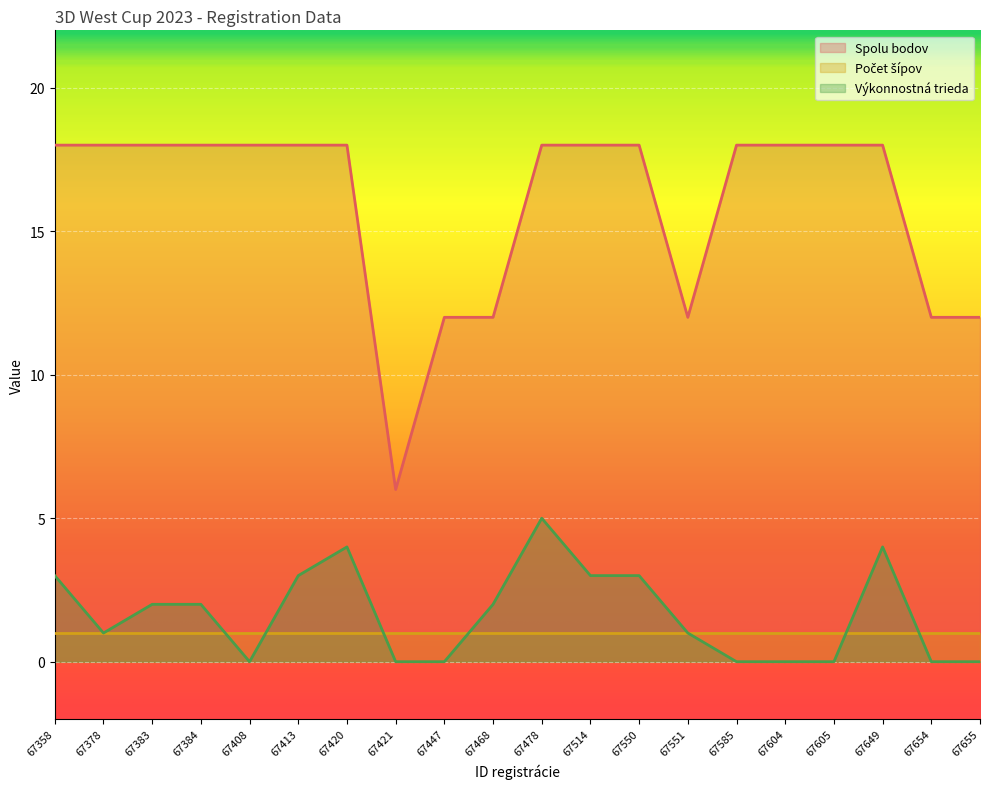

What is the difference between the Výkonnostná trieda values at 67478 and 67384?

3